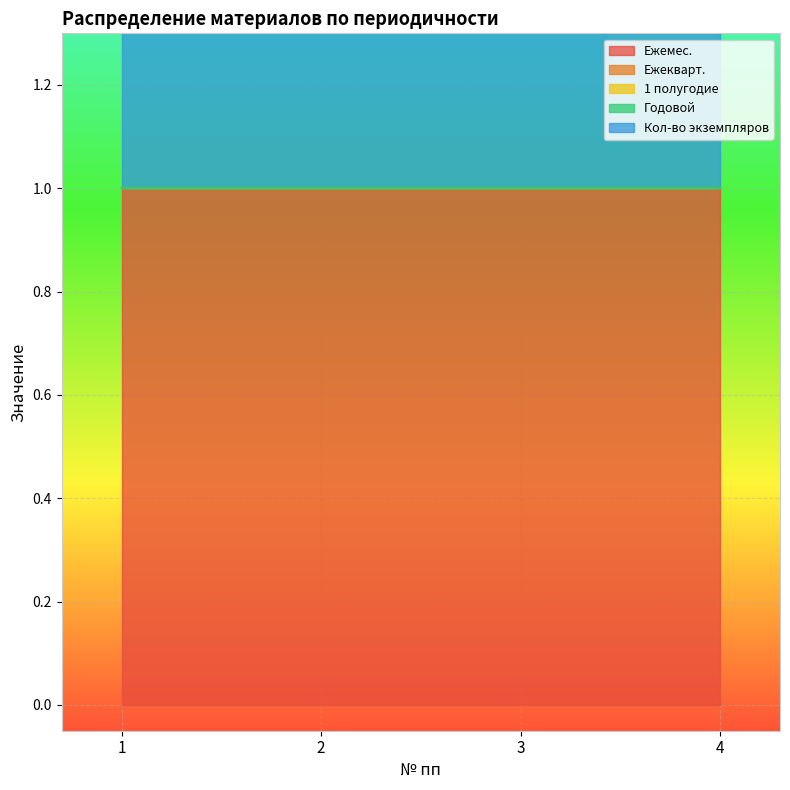

What is the spread (max minus min) of values at 2?

1